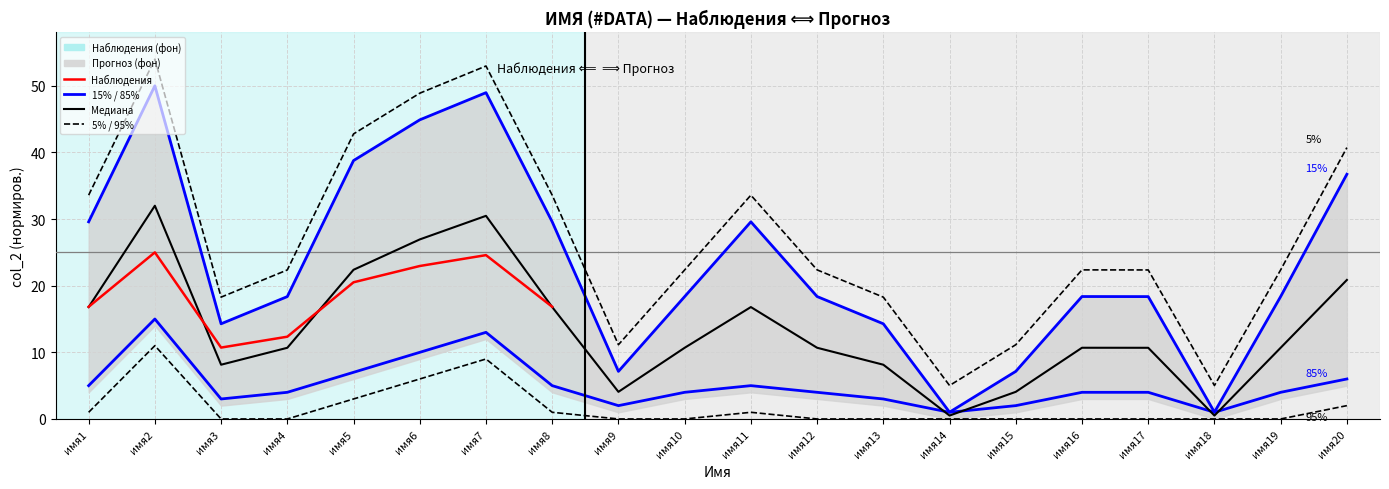

True or false: Очки has more than 1 interior local peaks.

True